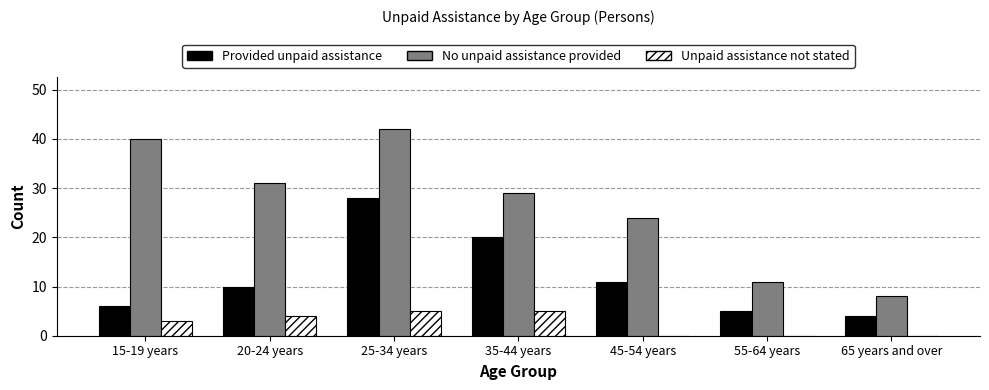

At which label does Provided unpaid assistance reach its peak?

25-34 years